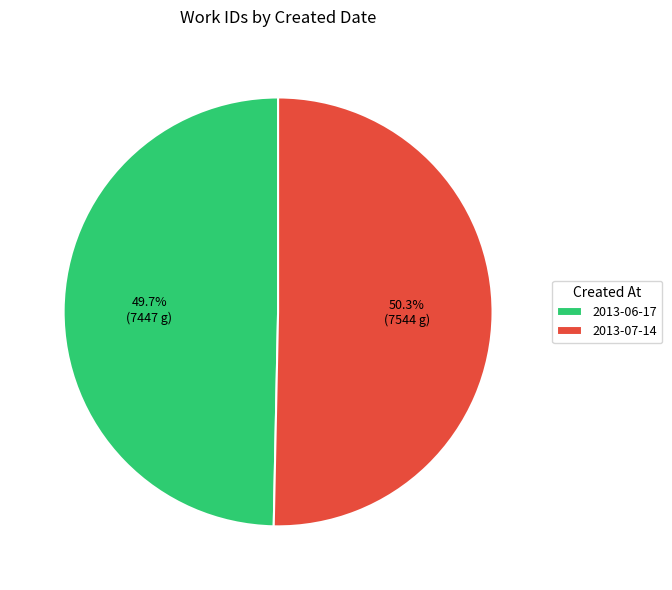

True or false: 2013-06-17 accounts for 37% of the total.

False